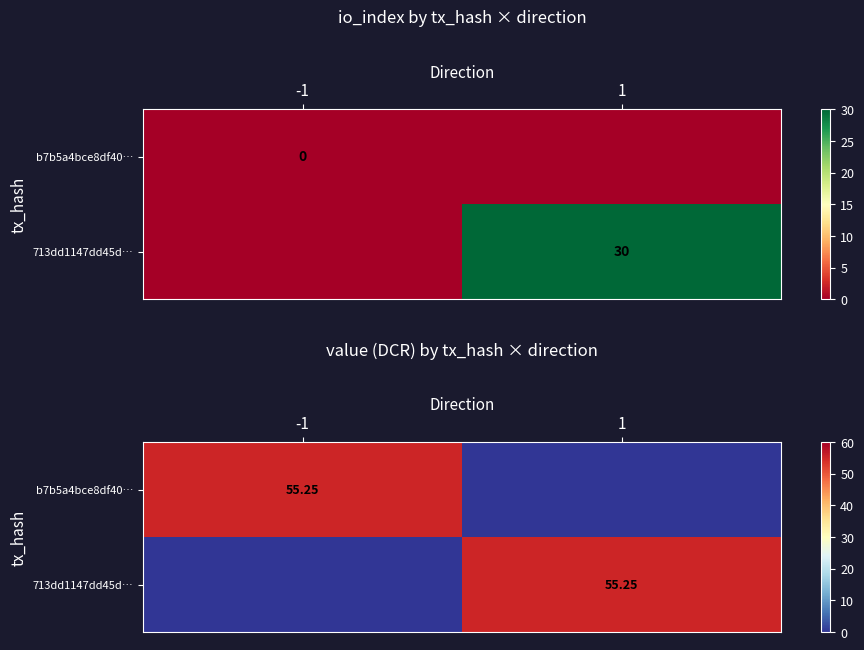

At how many categories does at least one series exceed 2?

2